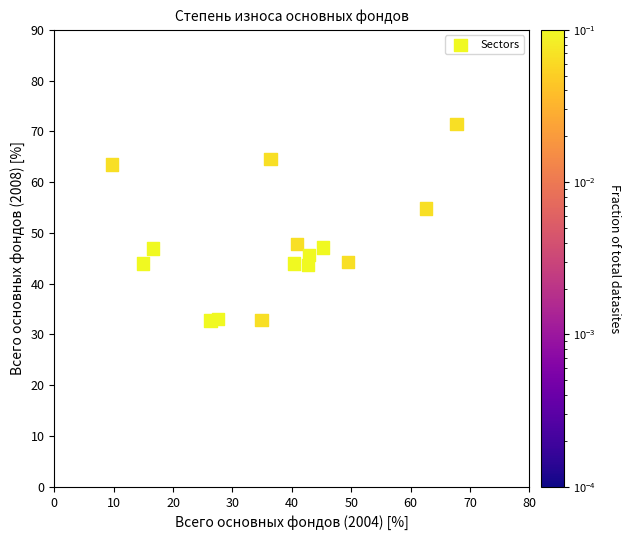

What is the range of Y values (max minus min)?

38.8